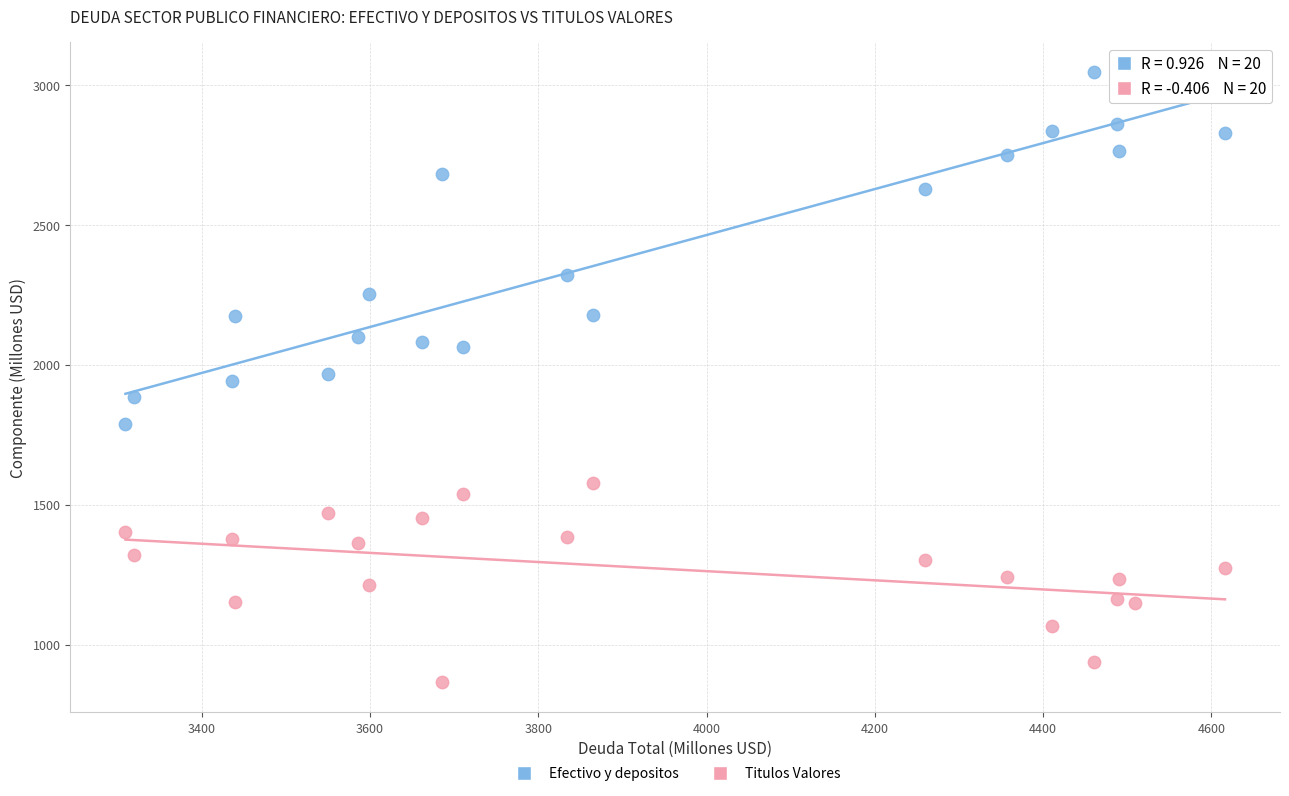

Which series has the widest spread of Y values?

Efectivo y depositos